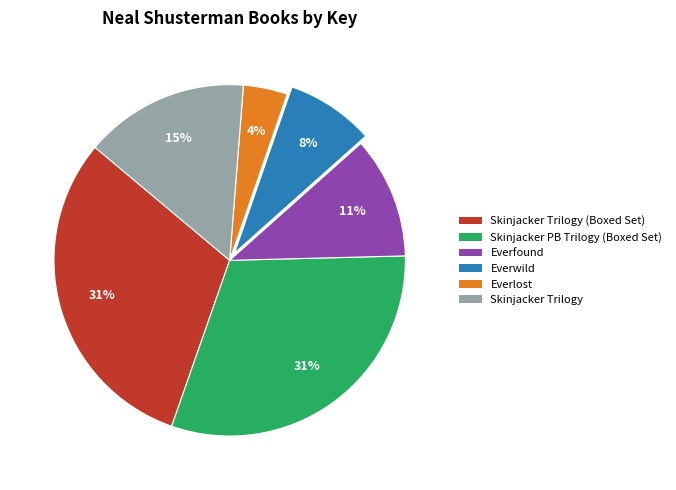

How many slices are in this pie chart?

6